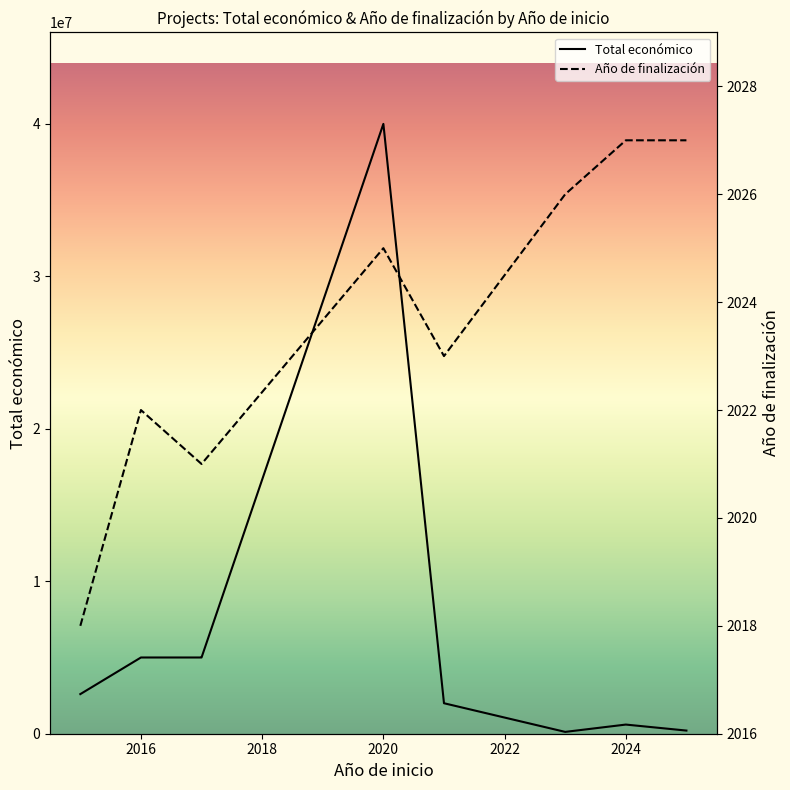

Reading left to right, transcribe all the data shown in this chart.

Total económico: 2598760	4999997	4999363	4999927	40000000	1999886	120000	600000	206641
Año de finalización: 2018	2022	2021	2021	2025	2023	2026	2027	2027